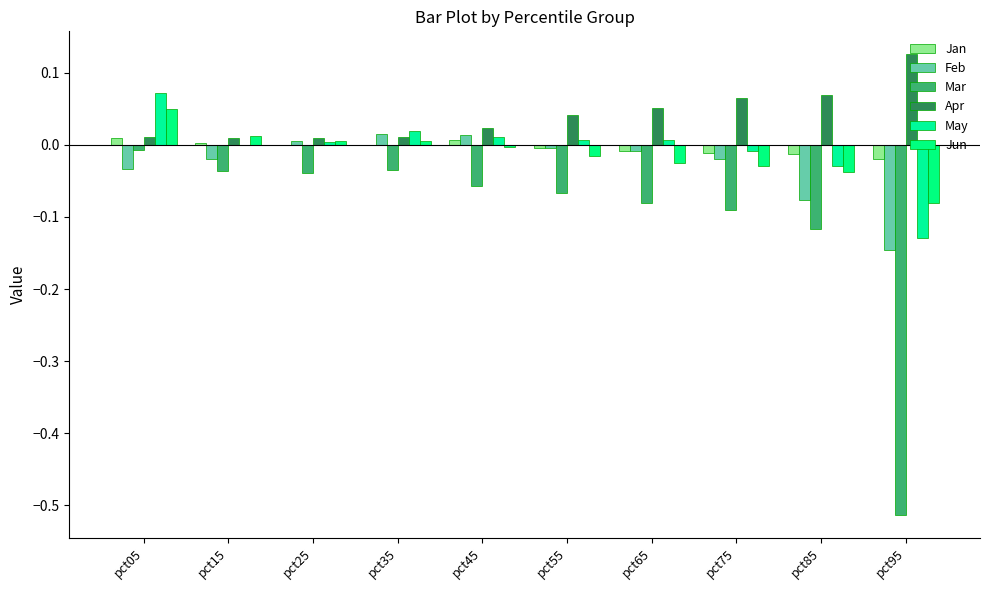

What are all the series names shown in the legend?

Jan, Feb, Mar, Apr, May, Jun